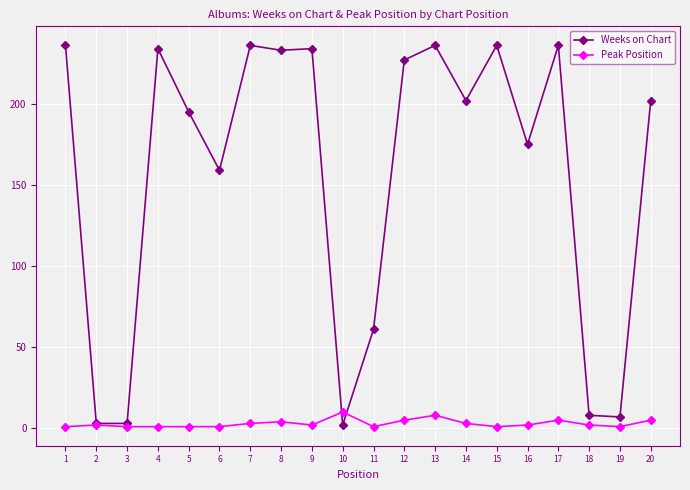

At 13, list the series in order from largest to smallest.

Weeks on Chart, Peak Position